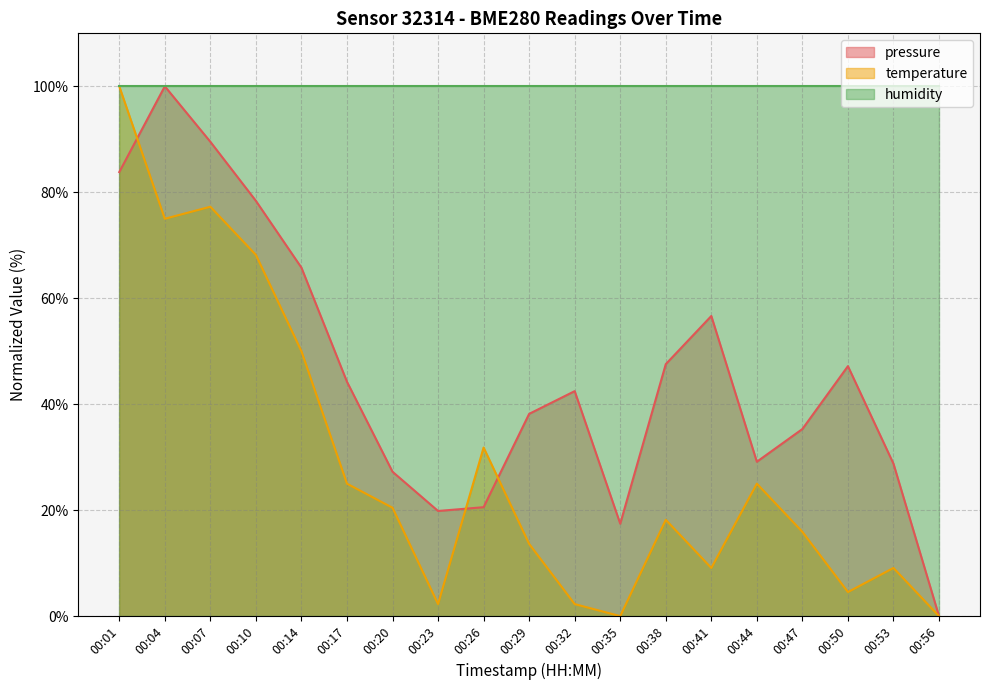

Is it true that pressure equals 133.3 at 00:10?

False